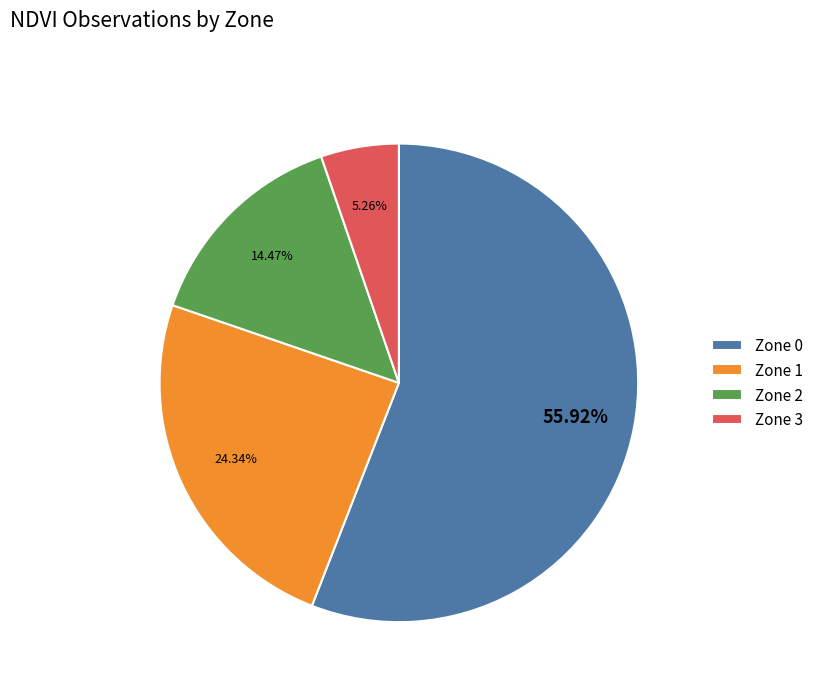

To the nearest percent, what is the difference between the largest and smallest slice percentages?

51%